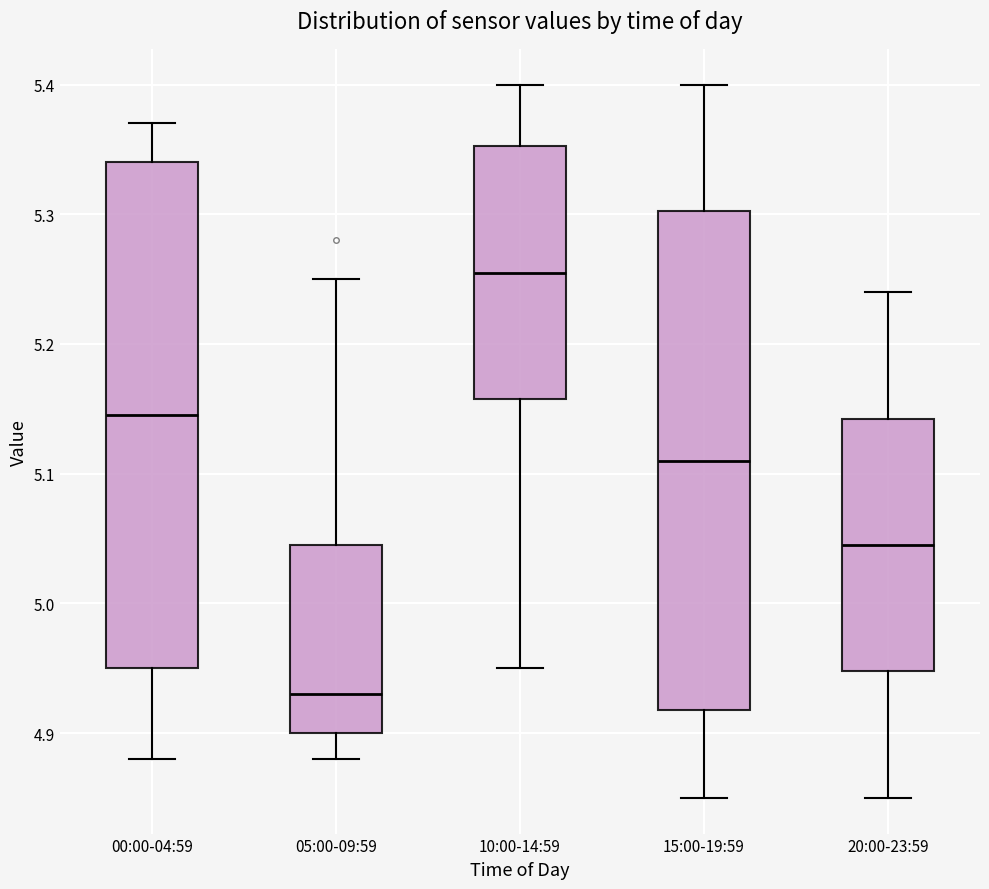

Which box has the highest median line?

10:00-14:59